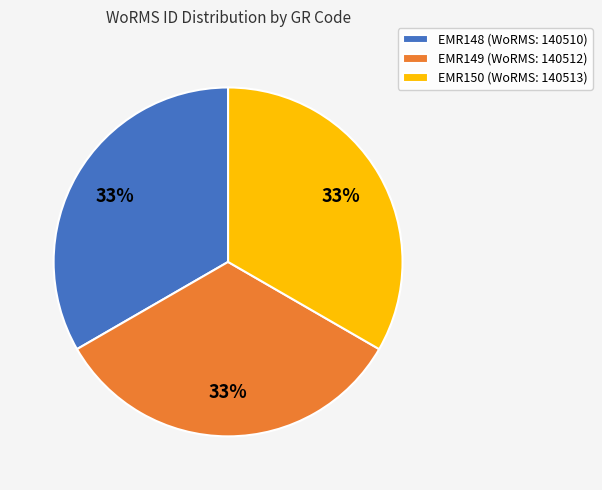

Do EMR150 (WoRMS: 140513) and EMR149 (WoRMS: 140512) together represent more than half of the pie?

Yes